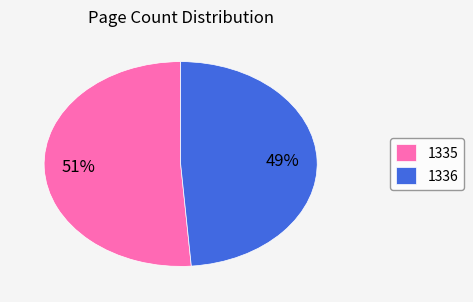

Is it true that 1335 is 42% of the pie?

False